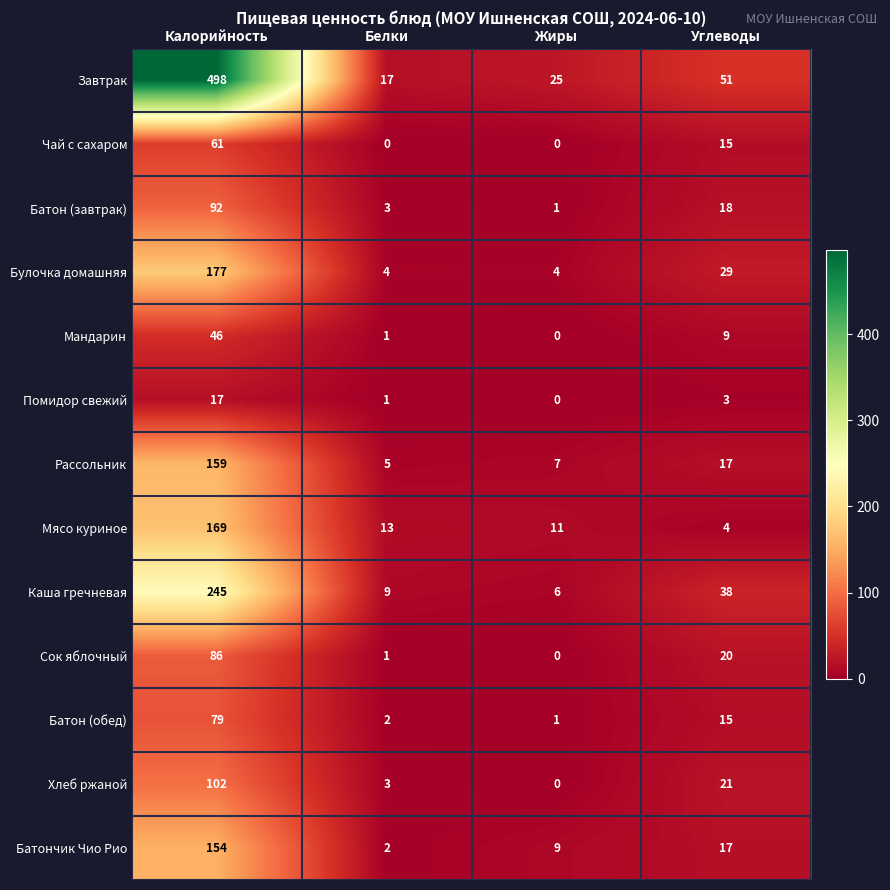

Which series changed the most between Белки and Углеводы?

Завтрак